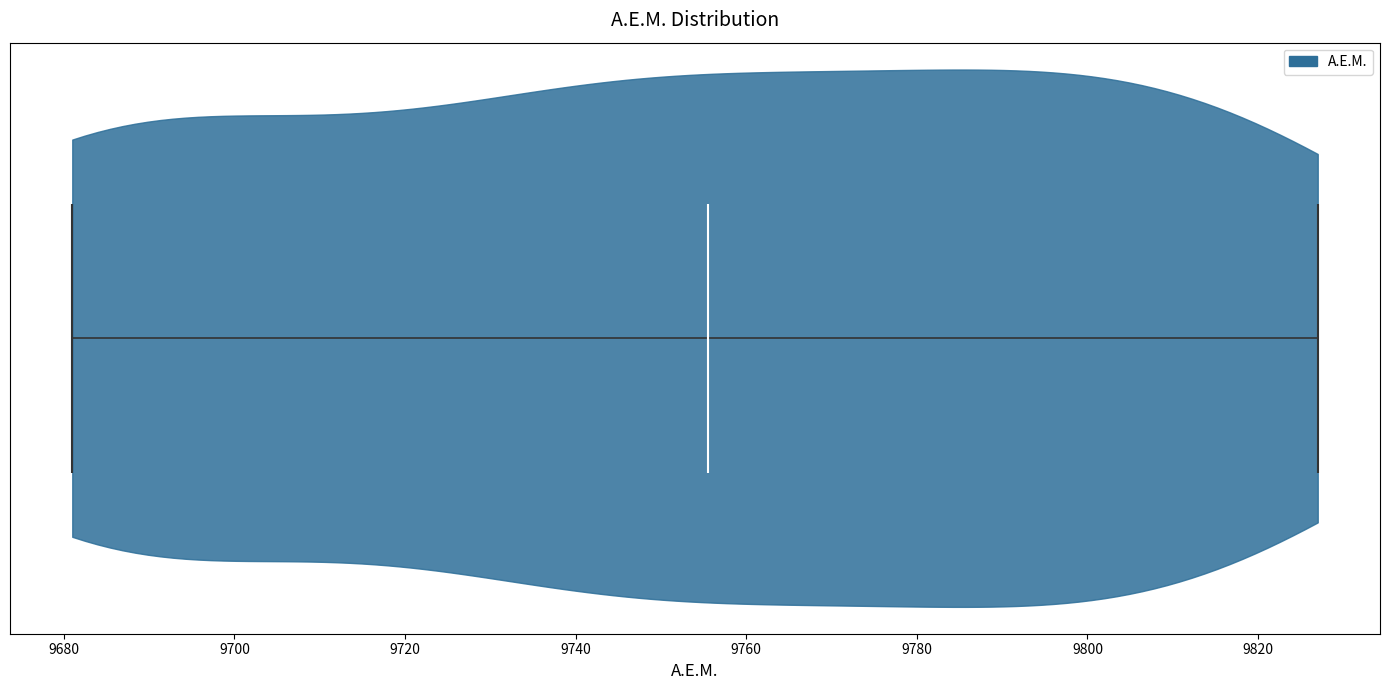

Read this violin plot against the x-axis: where its median line is, and the lowest and highest points the violin reaches. The values are not printed on the chart, so give them approximately, as read against the axis.

median line 9756, lowest point 9682, highest point 9828